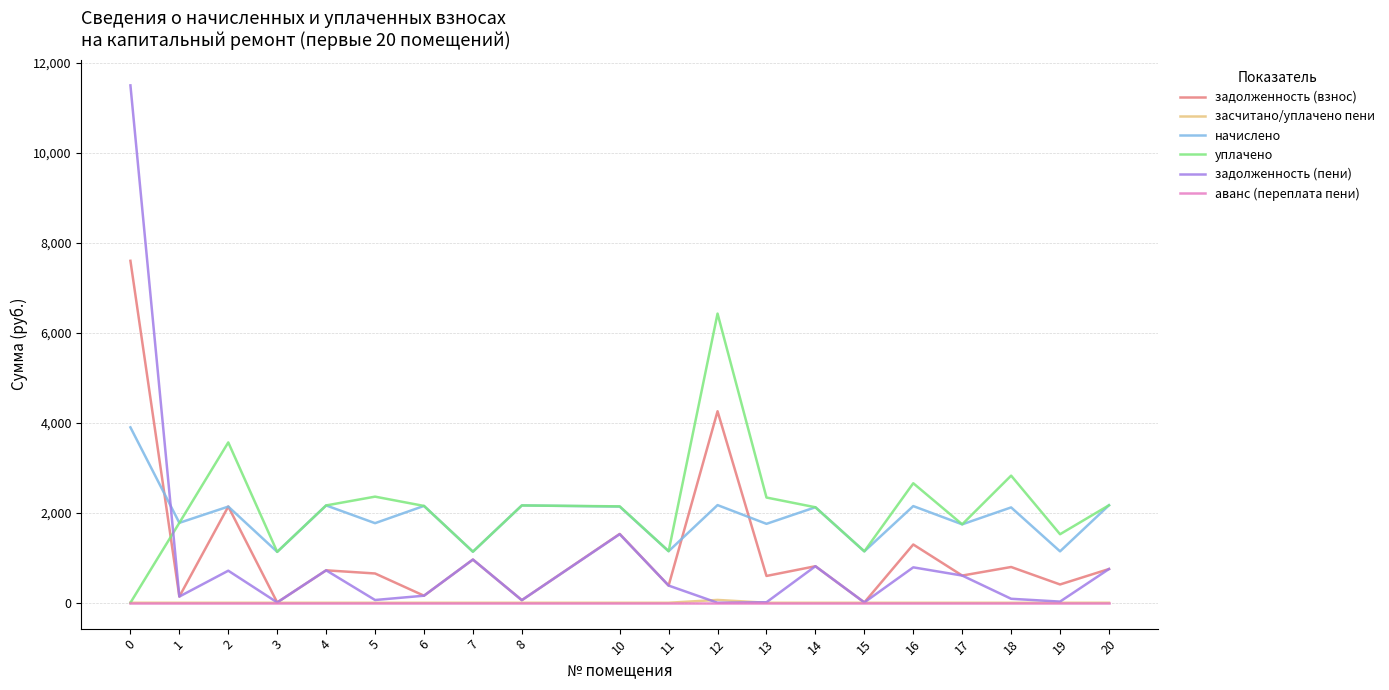

Is the value of начислено at 20 greater than the value of аванс (переплата пени) at 17?

Yes